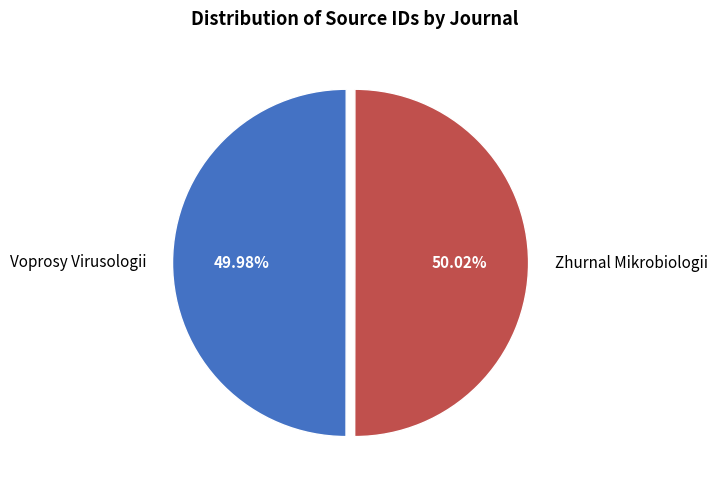

Is it true that Voprosy Virusologii is 57% of the pie?

False